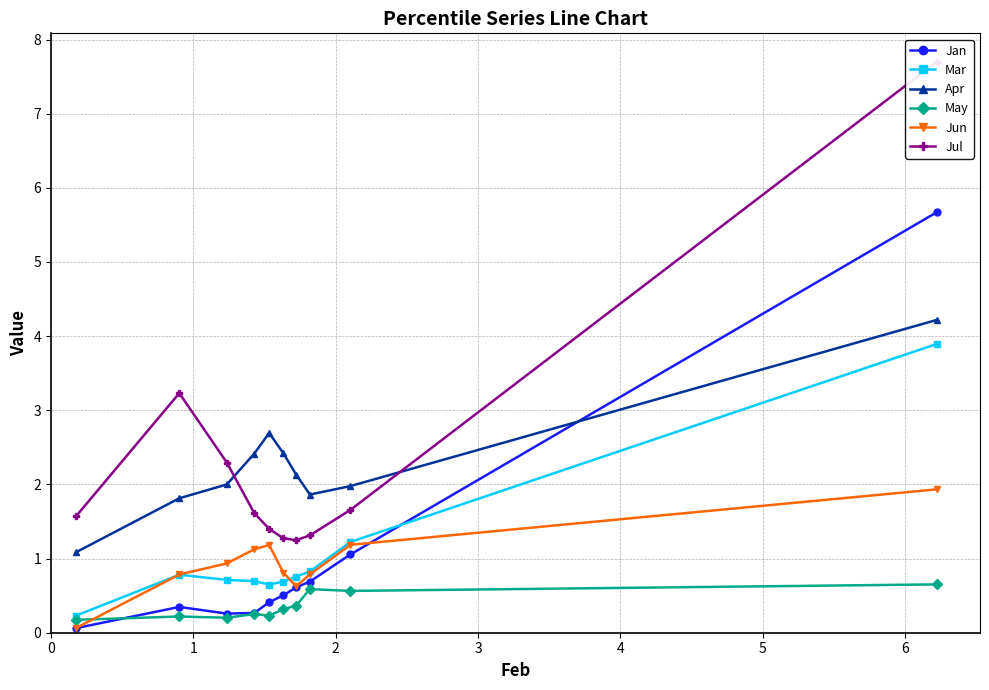

What is the value of the Jun point at the 6th from the left?

0.8